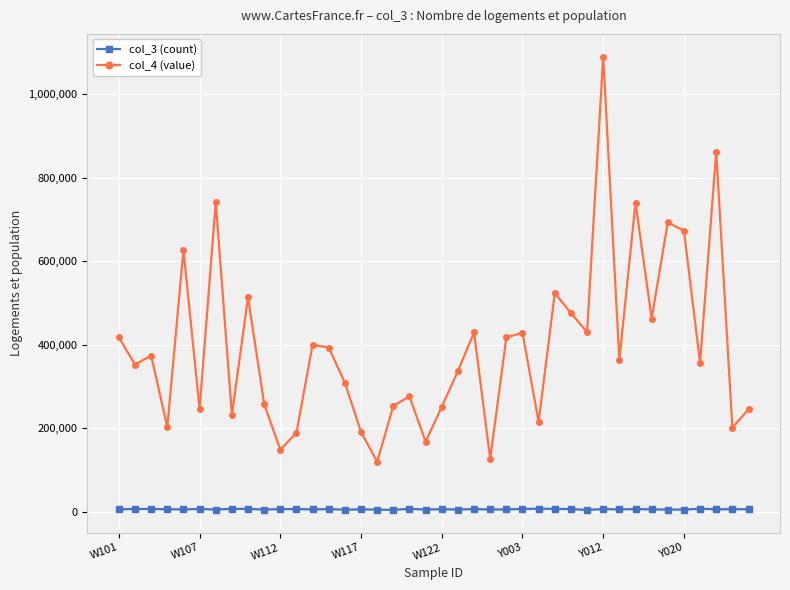

What is the minimum value shown in the chart?

4716